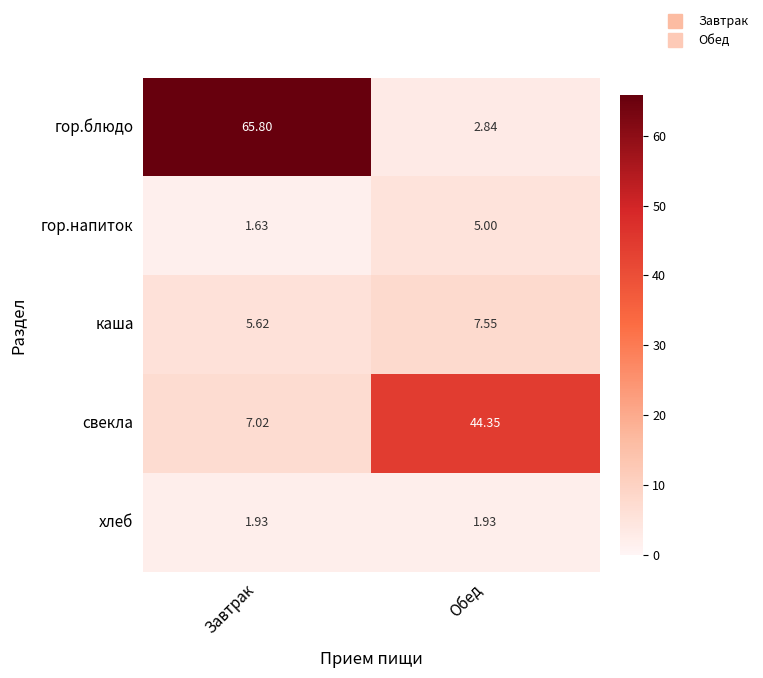

At which category does the chart reach its minimum across all series?

Завтрак